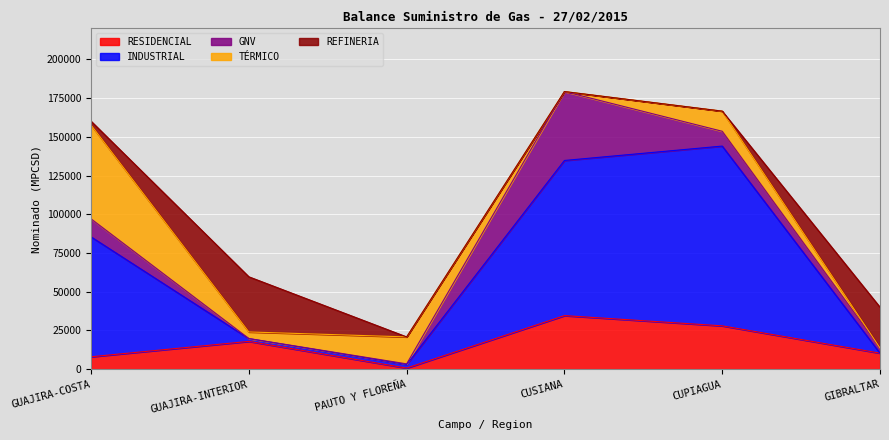

The RESIDENCIAL series shows 34572 at CUSIANA. True or false?

True